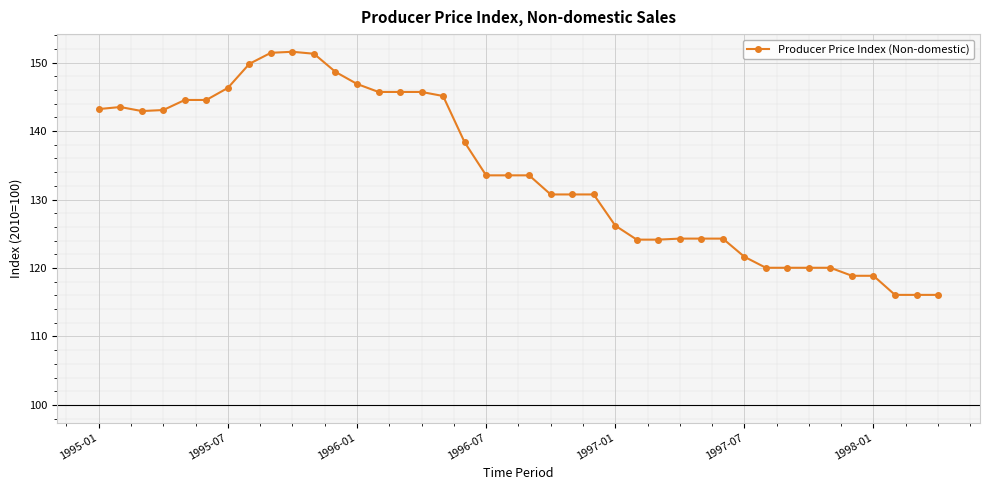

What is the value of the 1st point from the left?

143.2